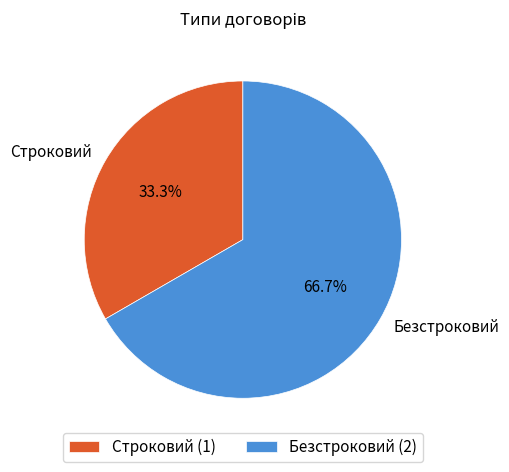

Which slice is the largest?

Безстроковий